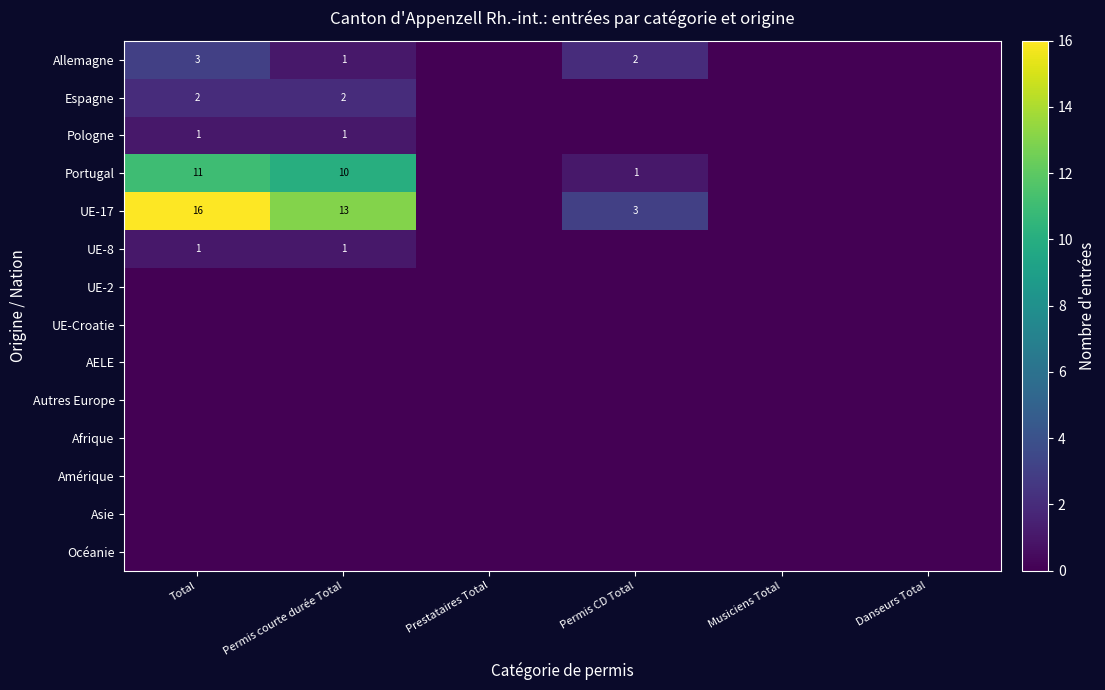

True or false: UE-17 has a value of 5 at Permis CD Total.

False